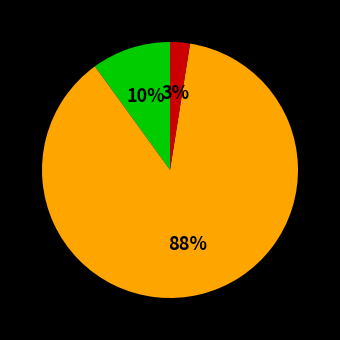

Does any single category account for the majority?

Yes